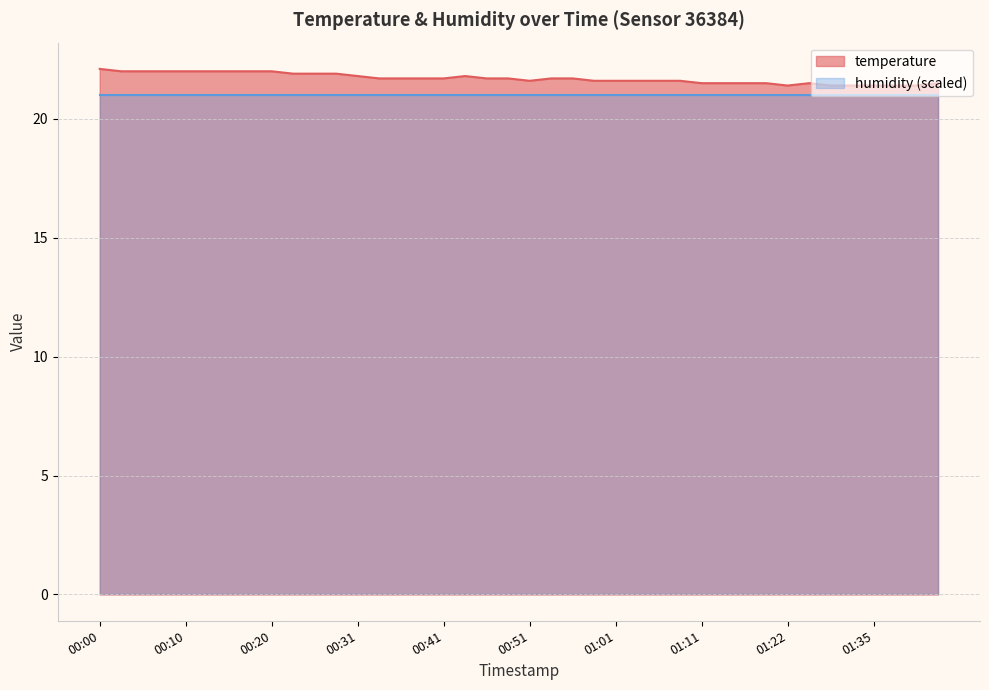

Is it true that the value at 00:10 is 22.0?

True